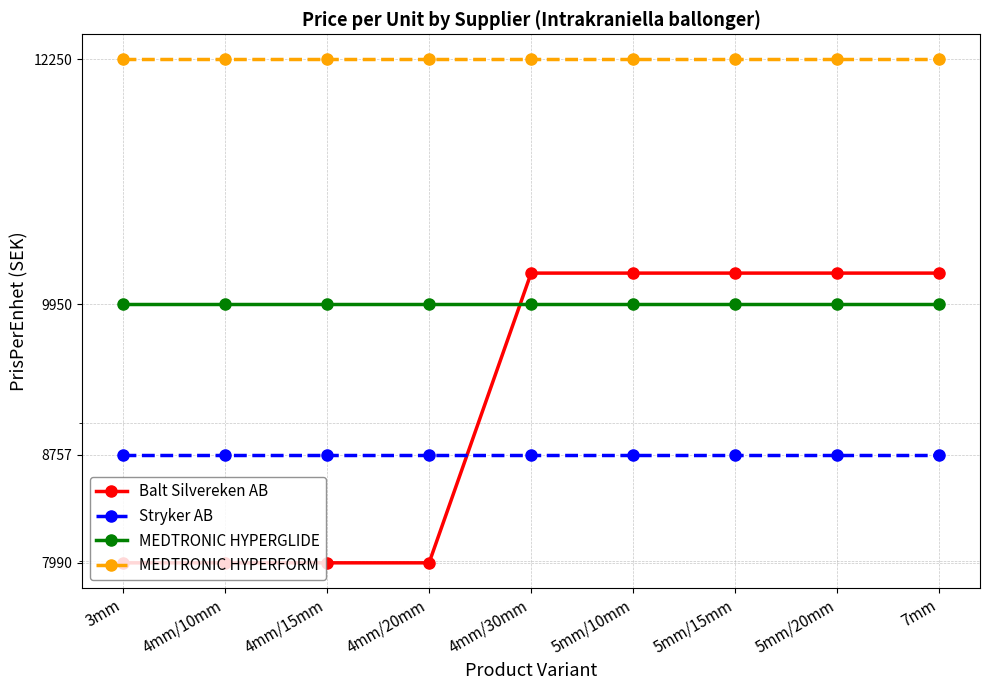

True or false: MEDTRONIC HYPERFORM and Stryker AB intersect in this chart.

False